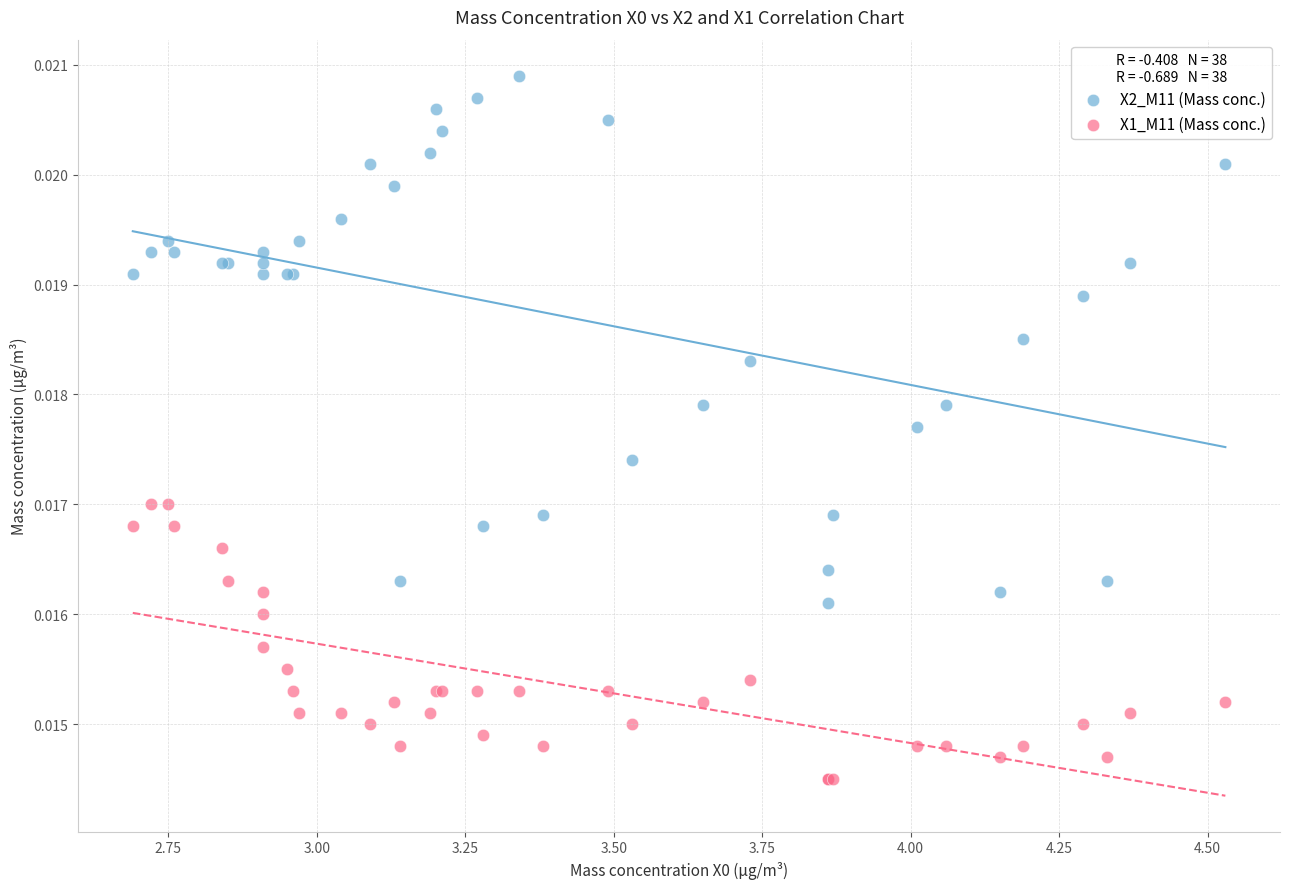

Which series has the largest Y range (max minus min)?

X2_M11 (Mass conc.)